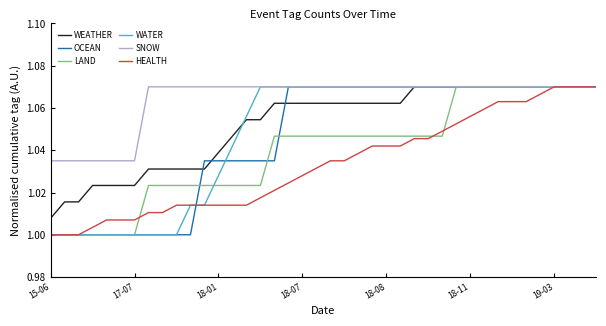

What are all the series names shown in the legend?

WEATHER, OCEAN, LAND, WATER, SNOW, HEALTH